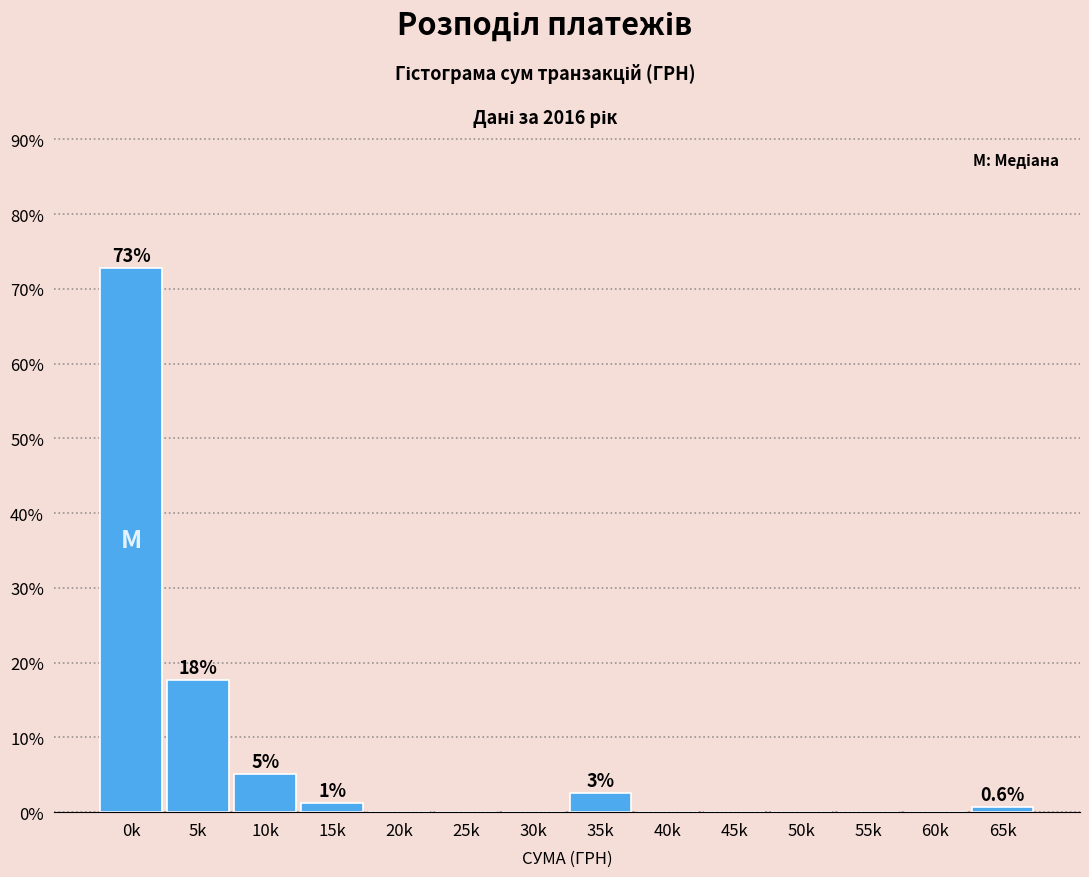

Reading left to right, list all the values displayed in this chart.

0k=72.8	5k=17.7	10k=5.1	15k=1.3	20k=0.0	25k=0.0	30k=0.0	35k=2.5	40k=0.0	45k=0.0	50k=0.0	55k=0.0	60k=0.0	65k=0.6